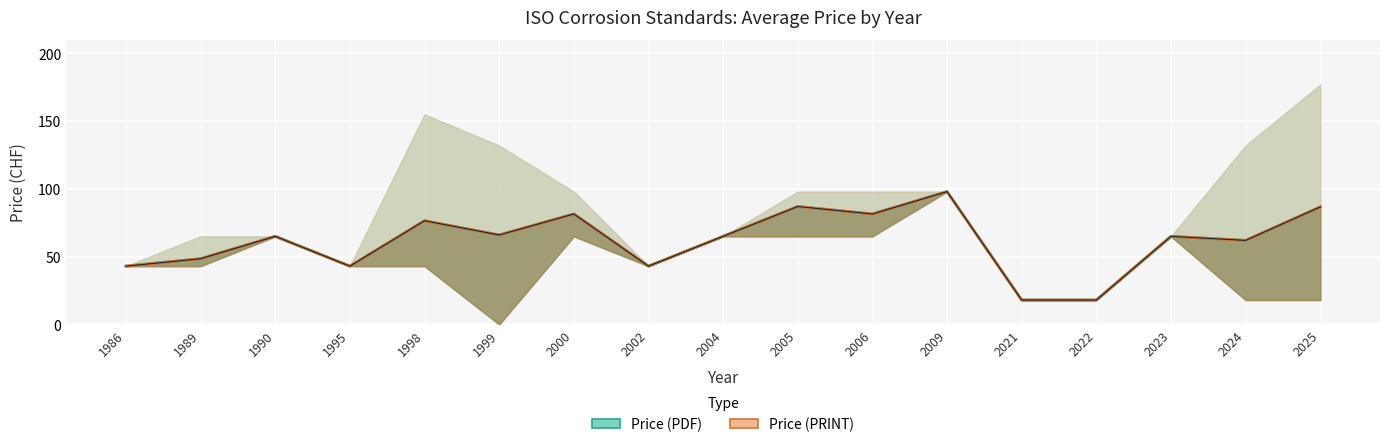

Which has a higher value, 2005 or 2006?

2005